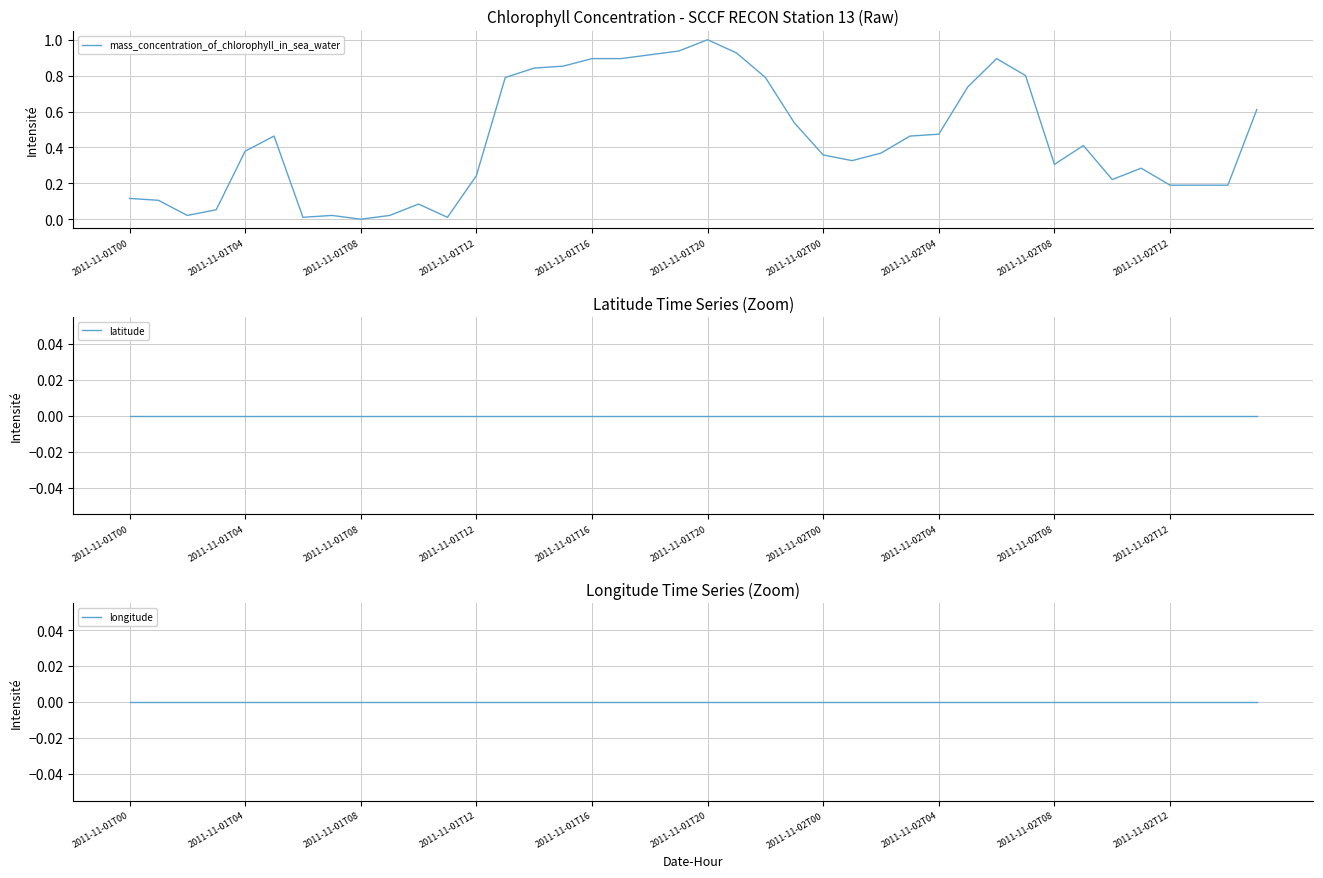

What is the maximum value for mass_concentration_of_chlorophyll_in_sea_water?

1.0